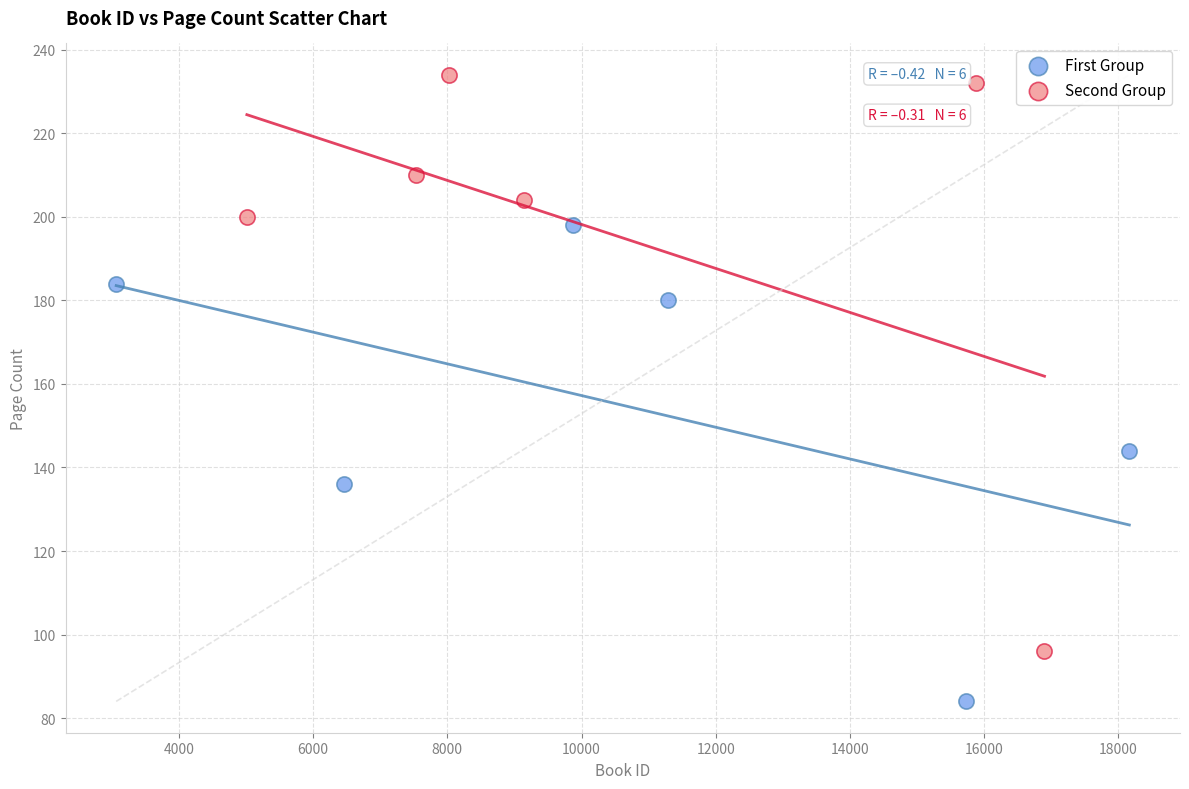

Which series reaches the minimum Y coordinate?

First Group